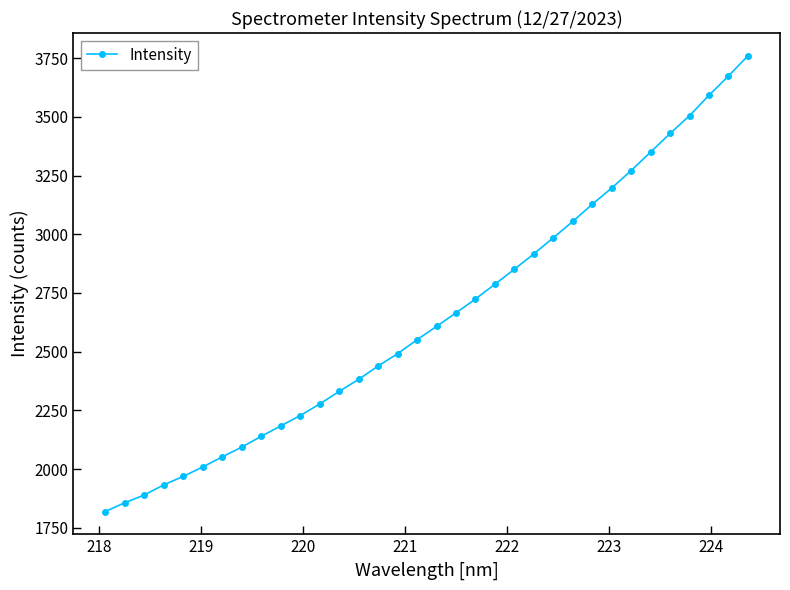

What is the average value?

2651.0